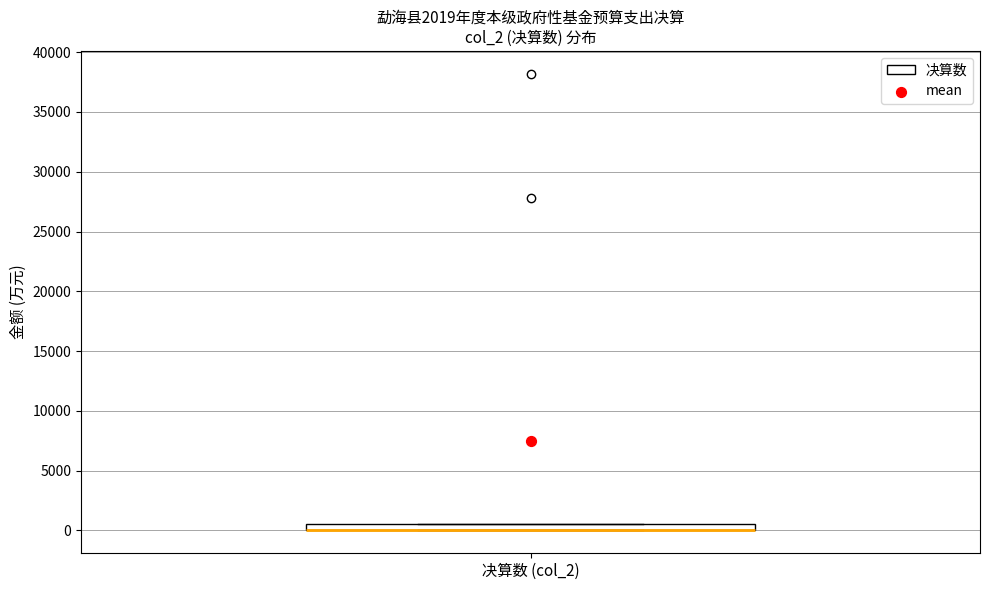

Where is the upper edge of the box for 决算数 (col_2) on the y-axis? The values are not printed on the chart, so give them approximately, as read against the axis.

500